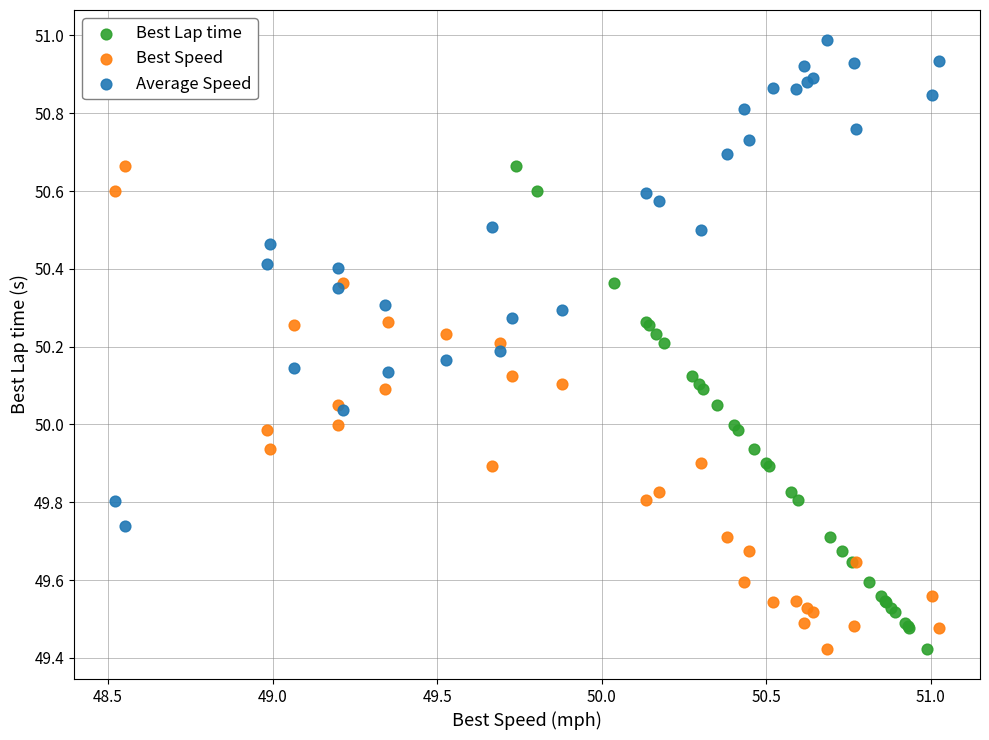

Which series contains the highest Y value?

Average Speed